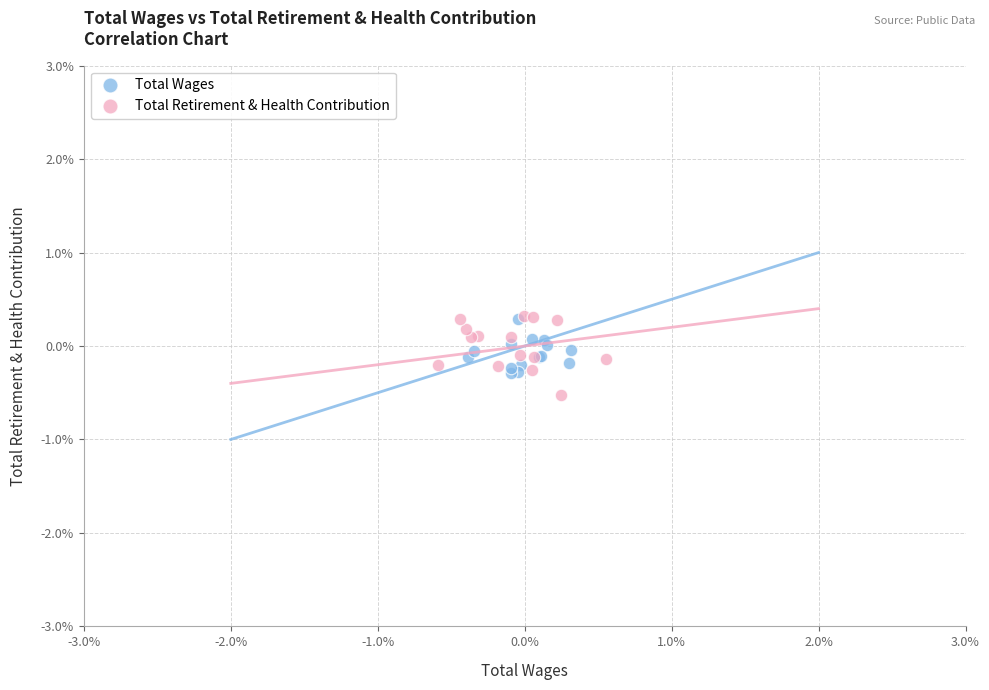

What are all the series names shown in the legend?

Total Wages, Total Retirement & Health Contribution